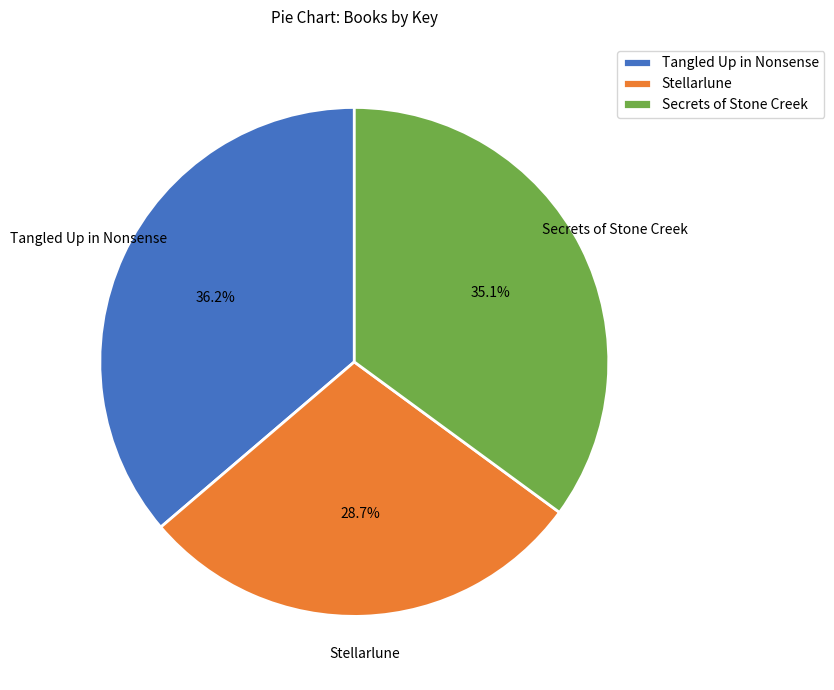

Is there any slice that represents more than half of the pie?

No